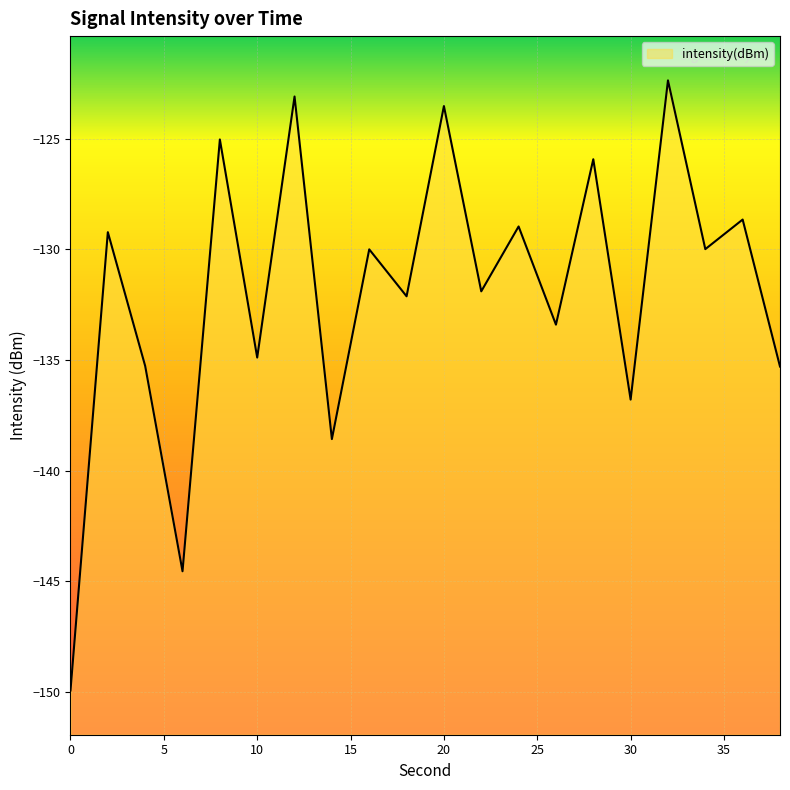

How many points are lower than both their immediate neighbors (excluding endpoints)?

8